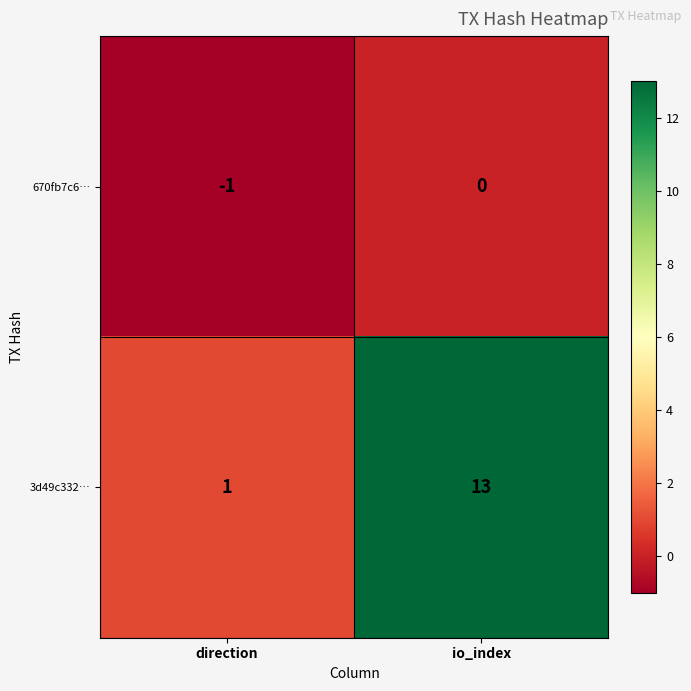

Reading right to left, what are all the values shown in this chart?

670fb7c6…: 0	-1
3d49c332…: 13	1